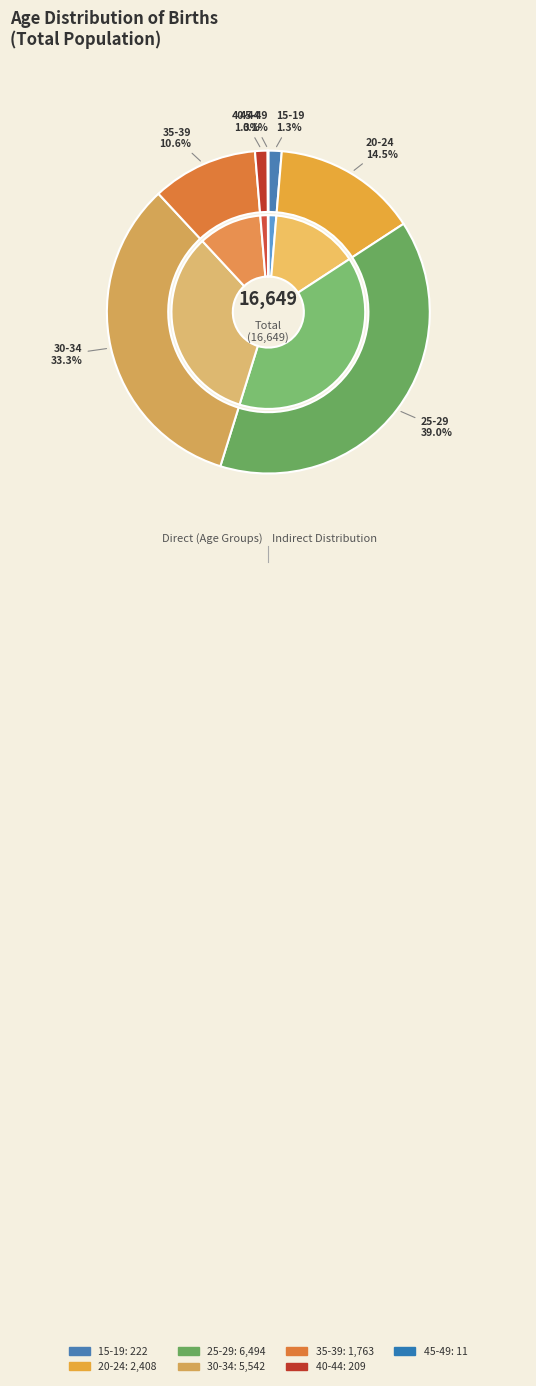

What percentage is the 20-24 slice, to the nearest percent?

14%